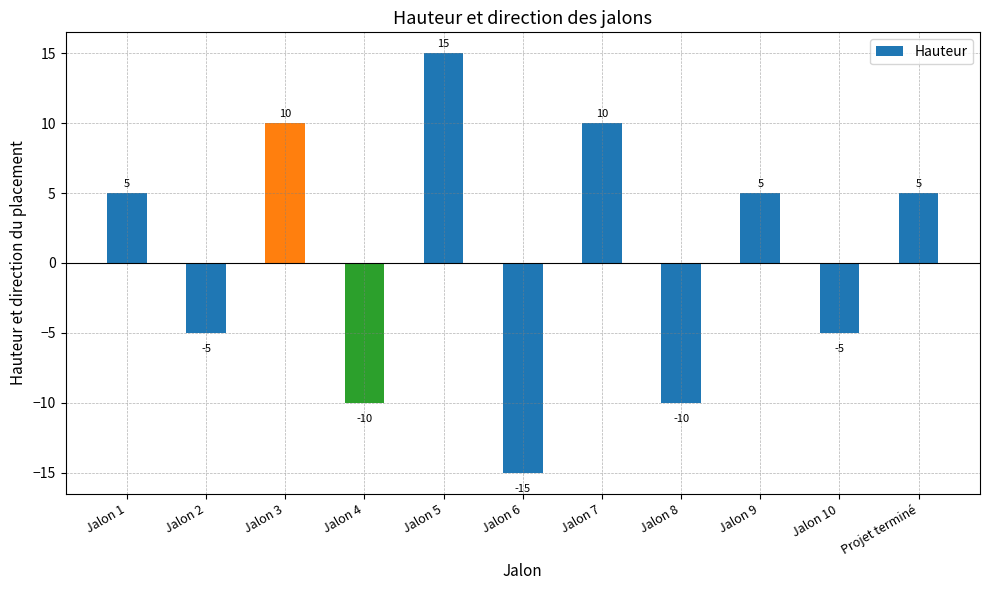

What is the label of the 9th bar from the left?

Jalon 9